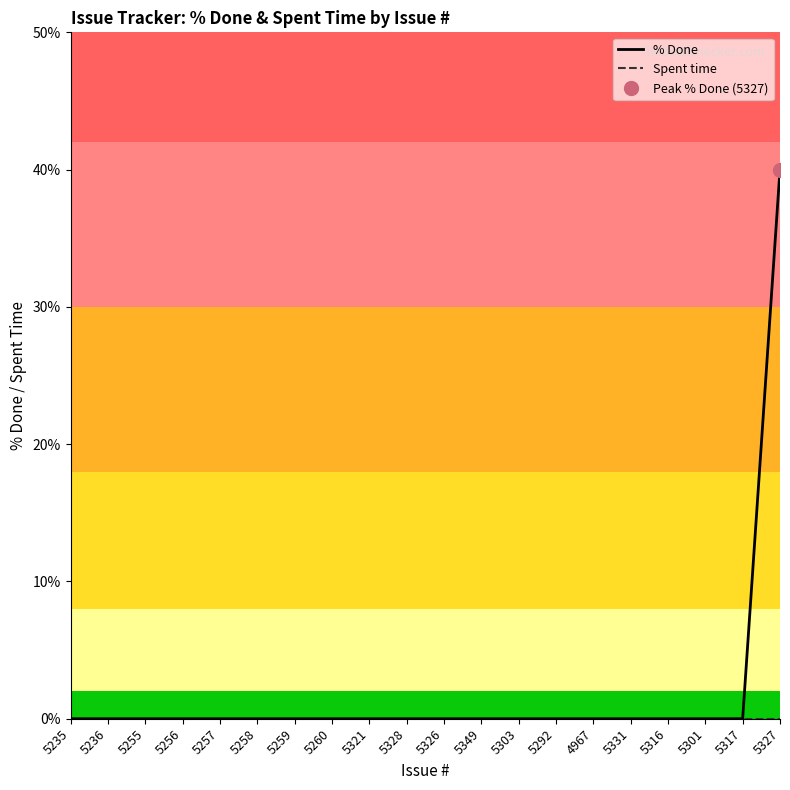

Reading left to right, extract all data points from this chart.

% Done: 0	0	0	0	0	0	0	0	0	0	0	0	0	0	0	0	0	0	0	40
Spent time: 0	0	0	0	0	0	0	0	0	0	0	0	0	0	0	0	0	0	0	0